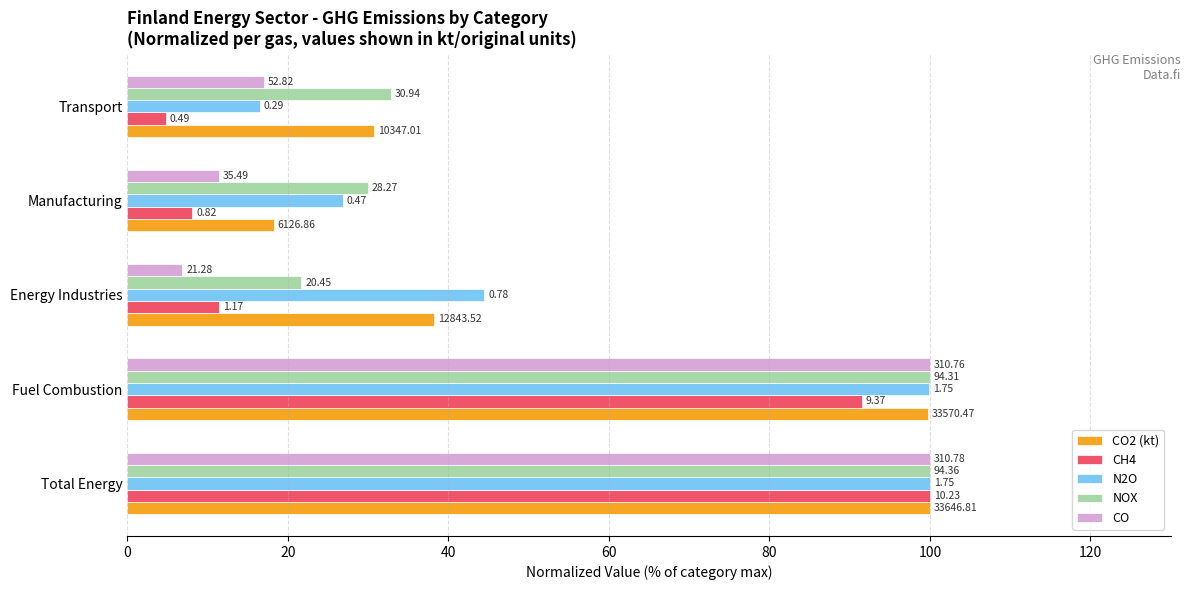

What are all the series names shown in the legend?

CO2 (kt), CH4, N2O, NOX, CO